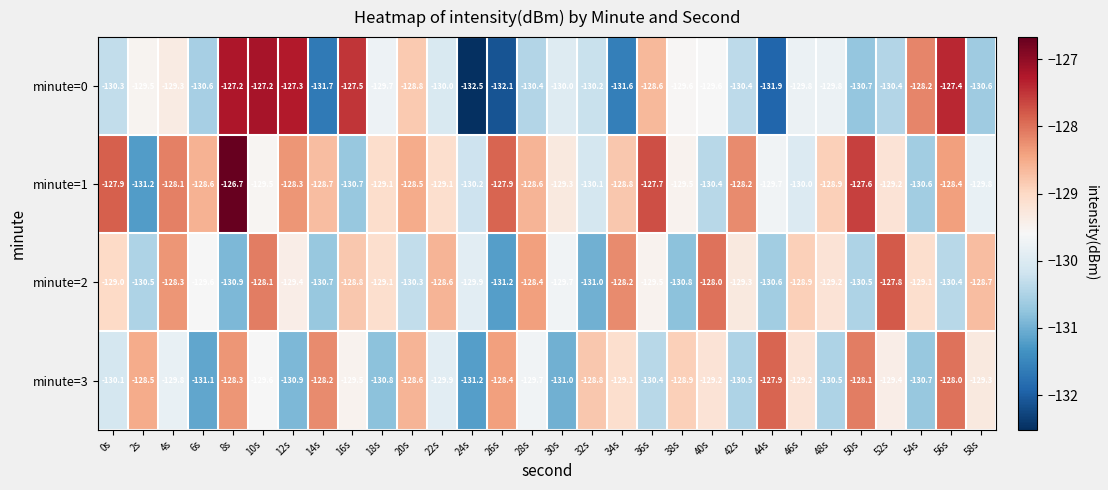

At how many categories does at least one series exceed -130?

30